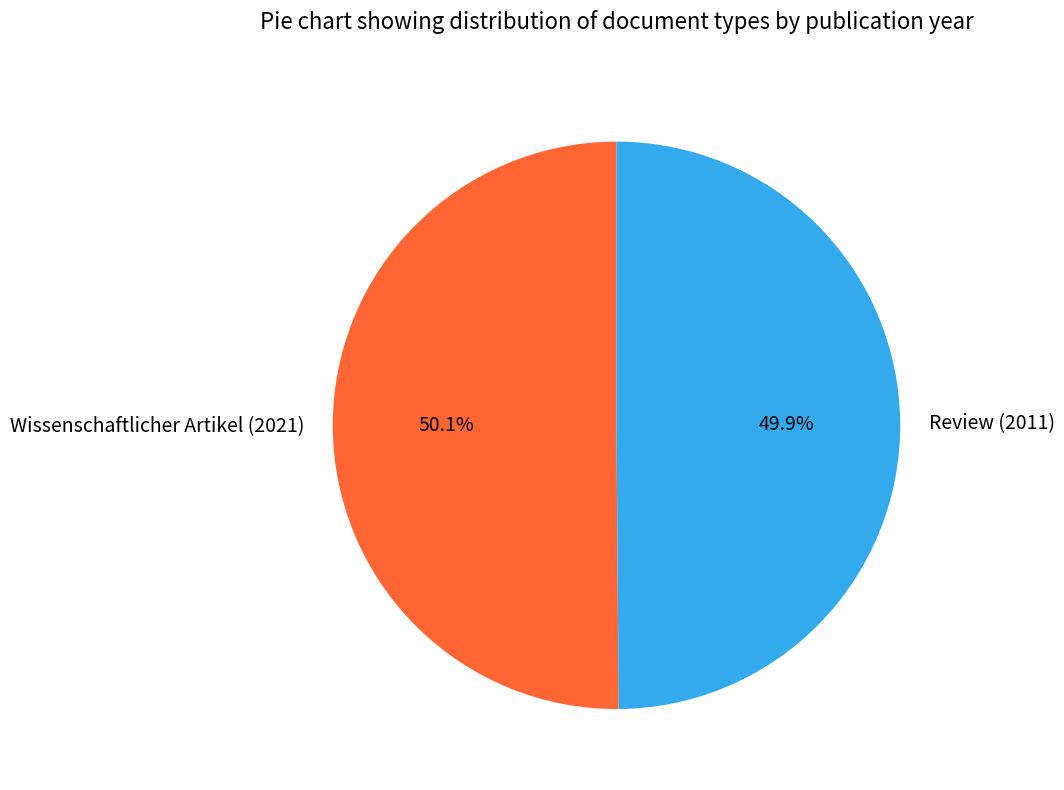

Approximately how many times larger is the value at Wissenschaftlicher Artikel (2021) compared to Review (2011)?

1.0